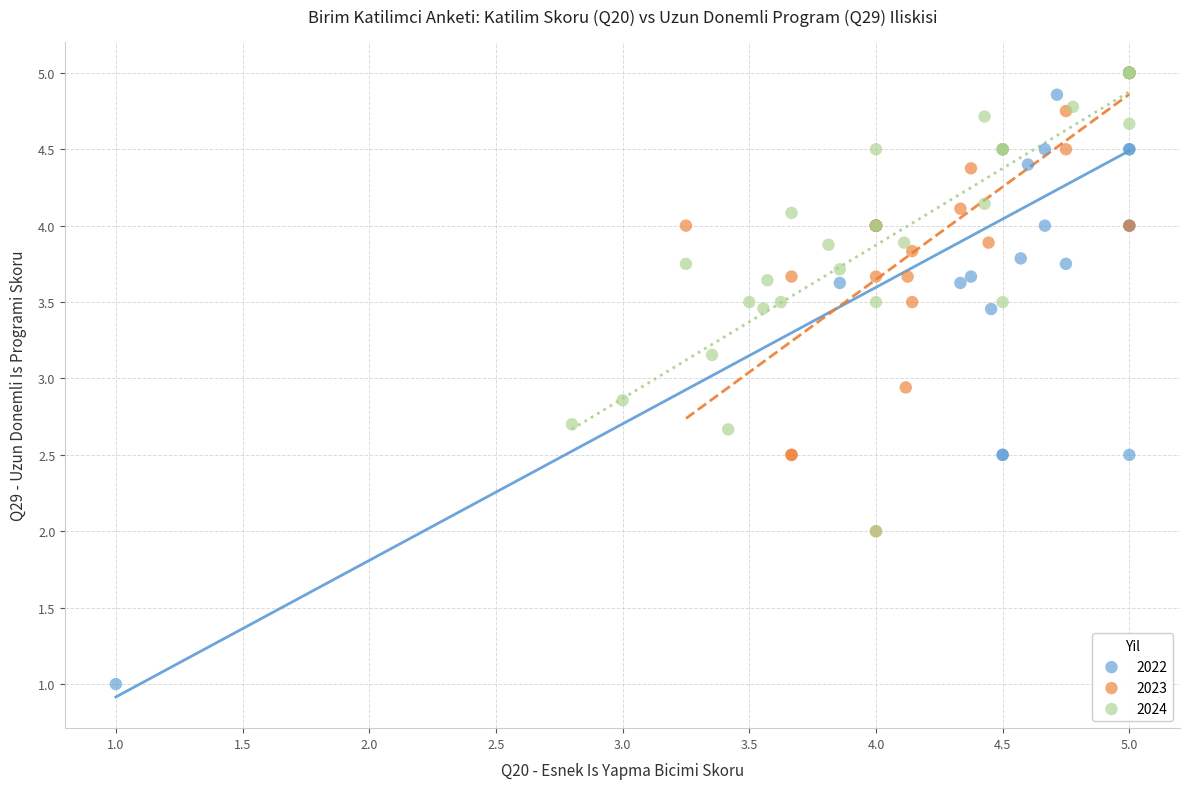

Which series reaches the minimum Y coordinate?

2022